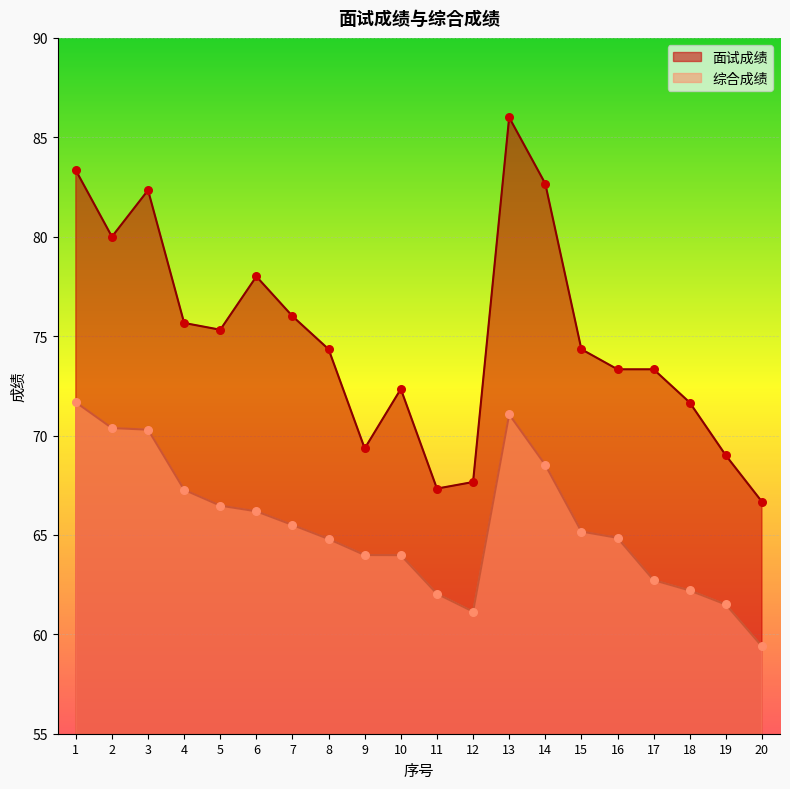

Which series has the widest spread of Y values?

面试成绩